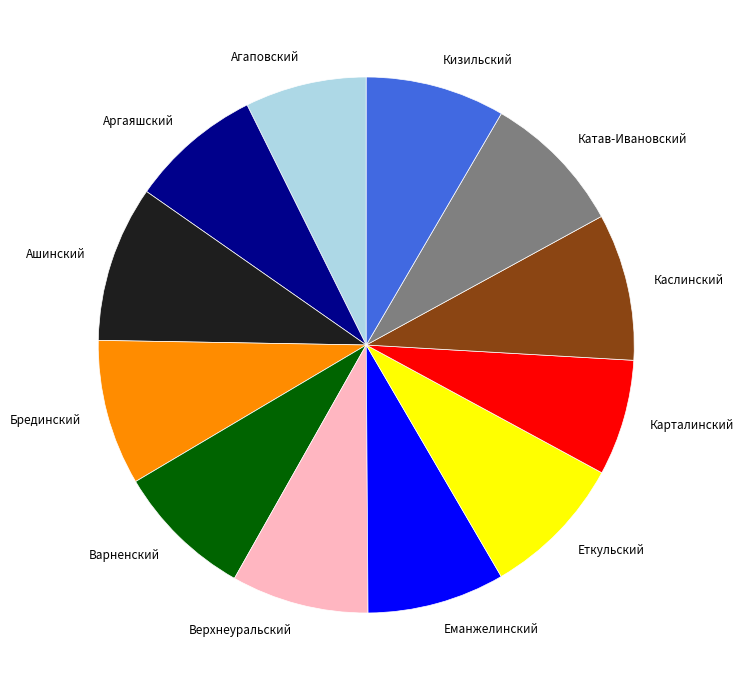

Is the sum of Варненский and Катав-Ивановский greater than half?

No